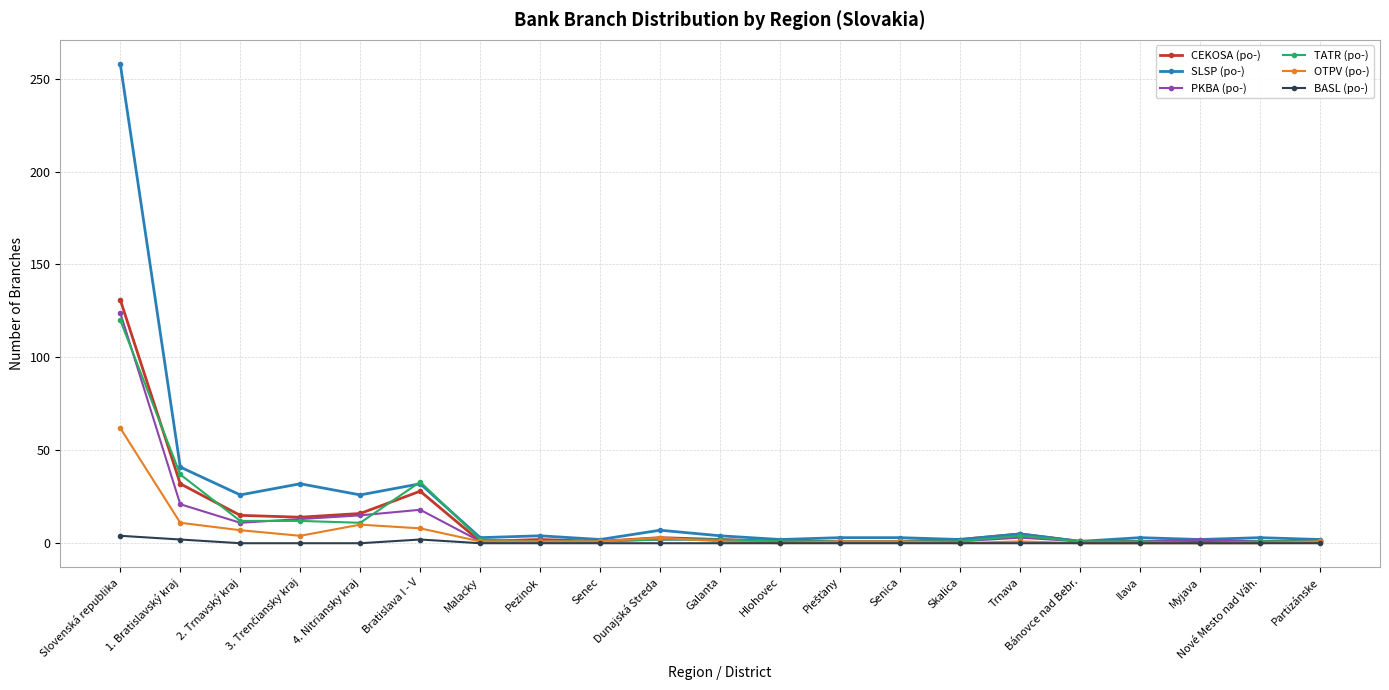

What is the label of the 9th point from the left?

Senec